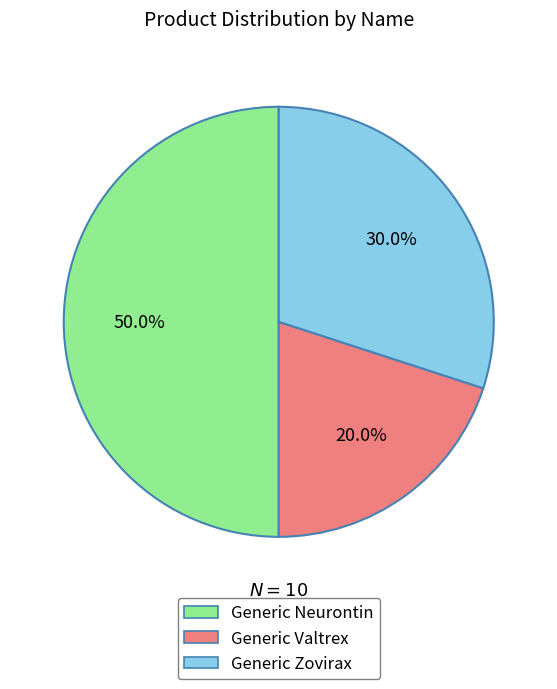

Which slice is the smallest?

Generic Valtrex